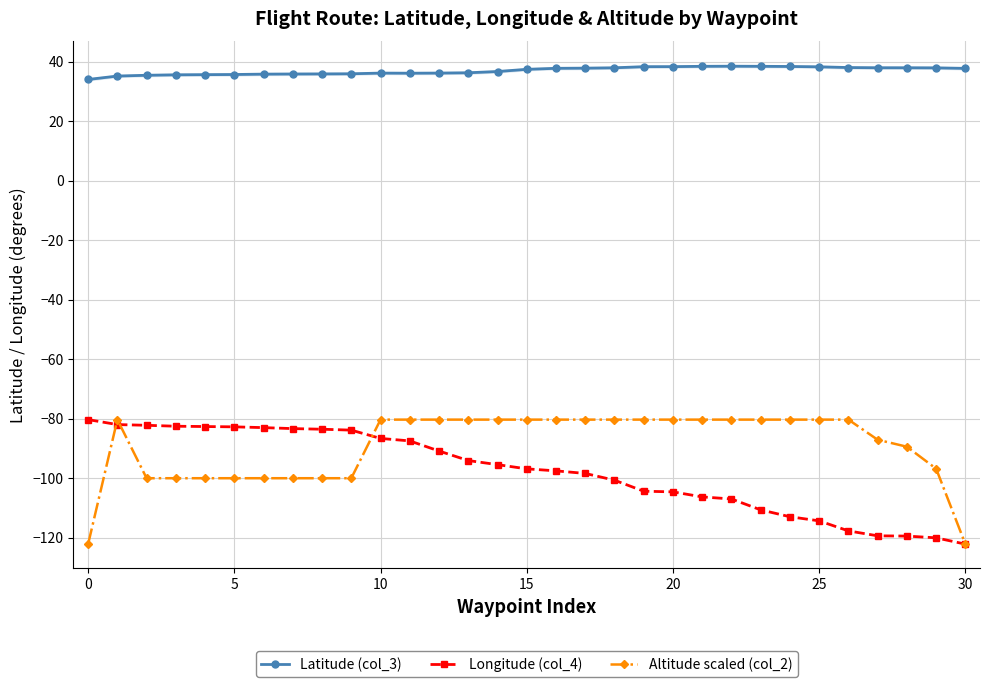

Which series has the largest total across all categories?

Latitude (col_3)